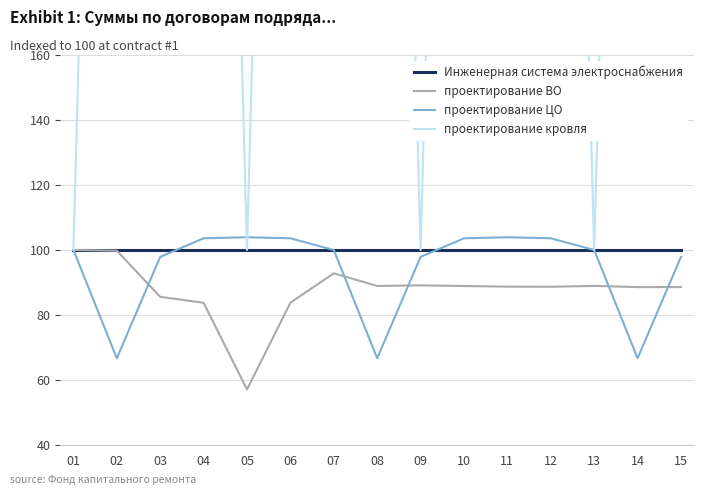

How many lines are shown in the chart?

4